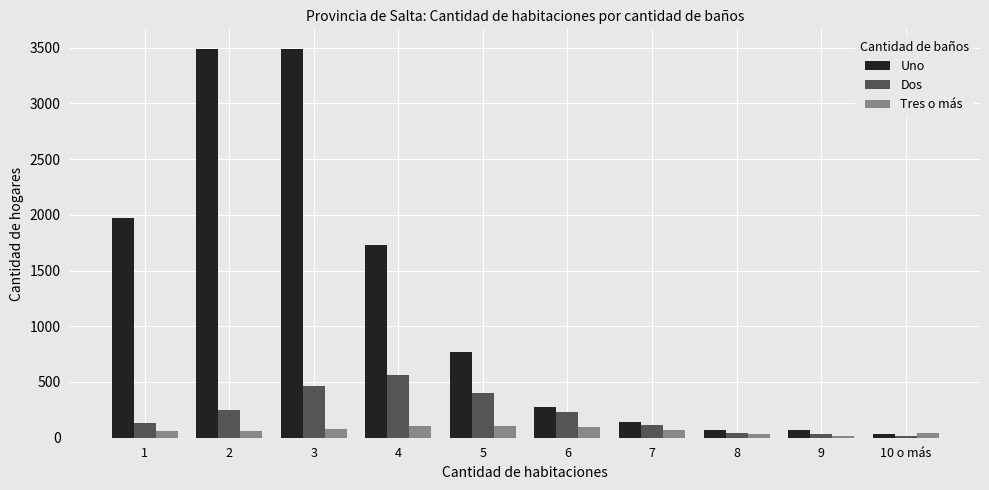

List the series in order of their peak value, lowest first.

Tres o más, Dos, Uno